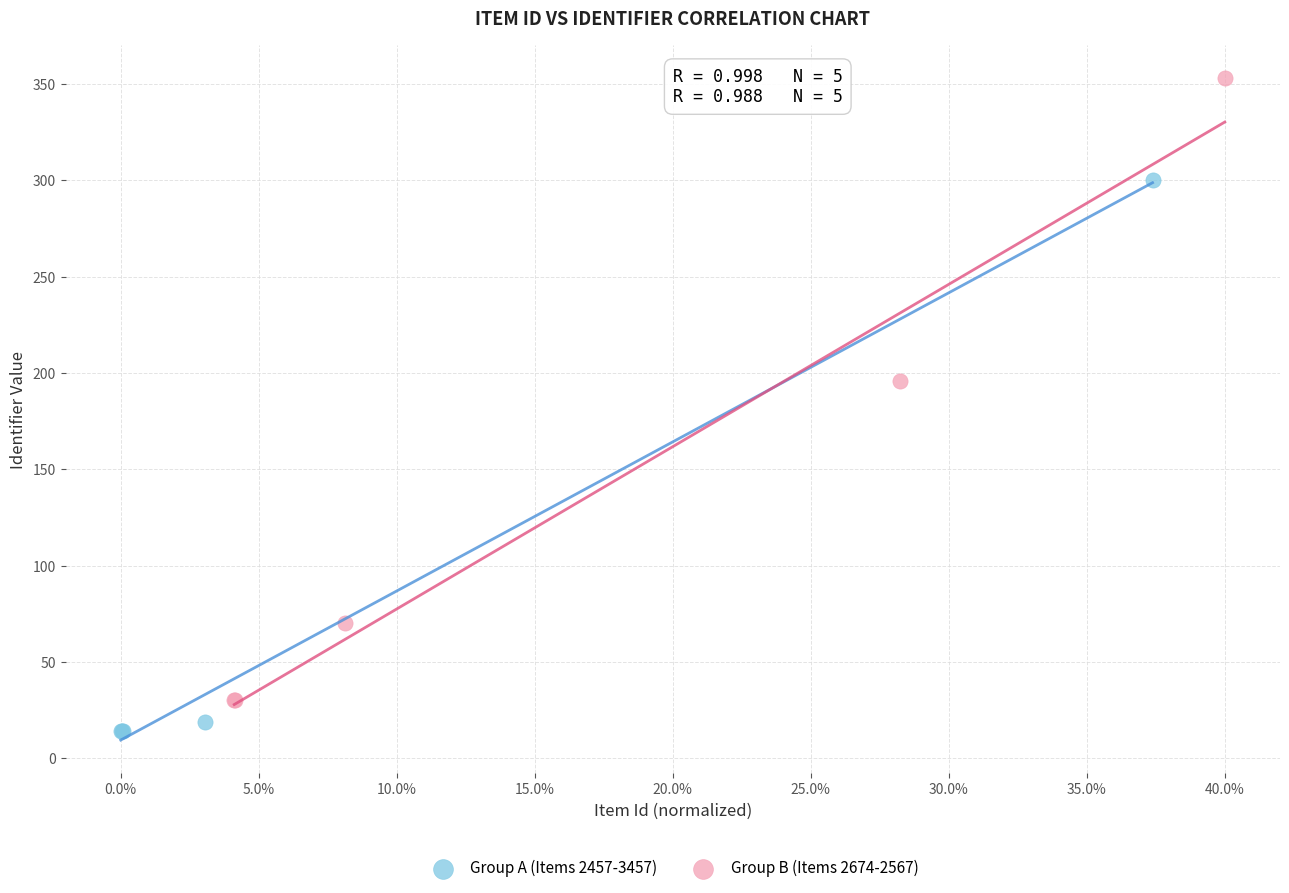

Which series has the widest spread of Y values?

Group B (Items 2674-2567)